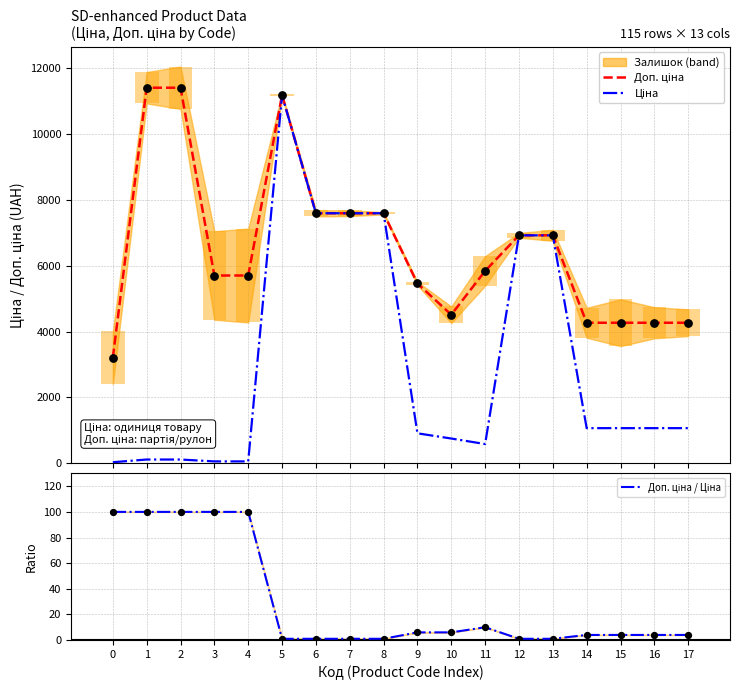

At how many categories does at least one series exceed 1288?

18